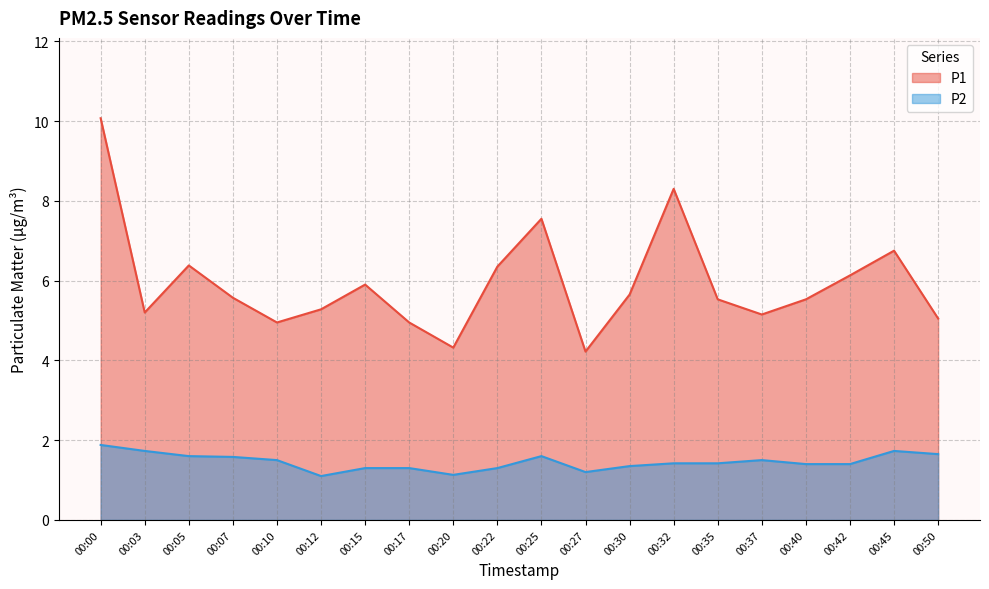

True or false: P1 and P2 cross at least once.

False